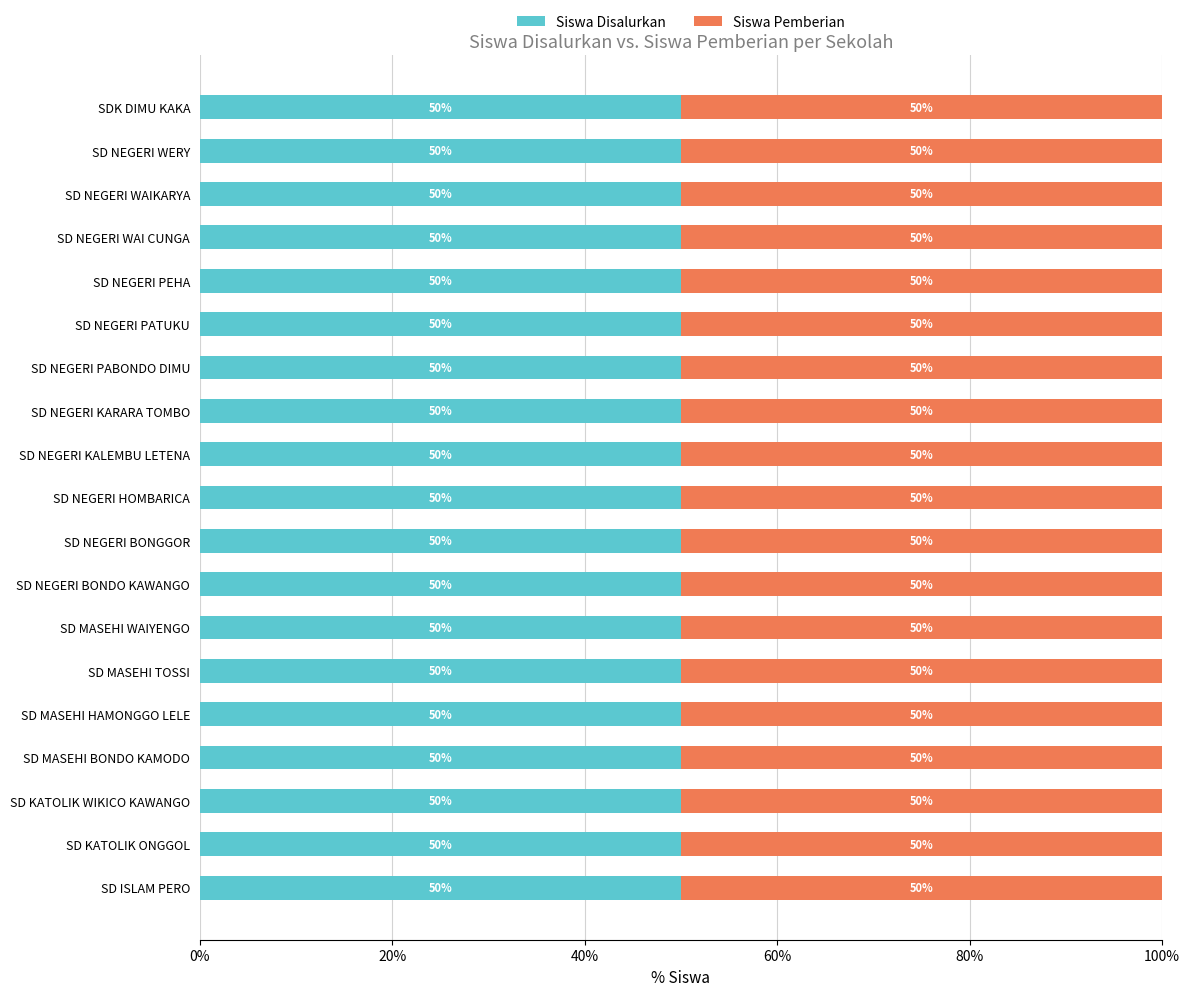

Count the number of categories in the chart.

19